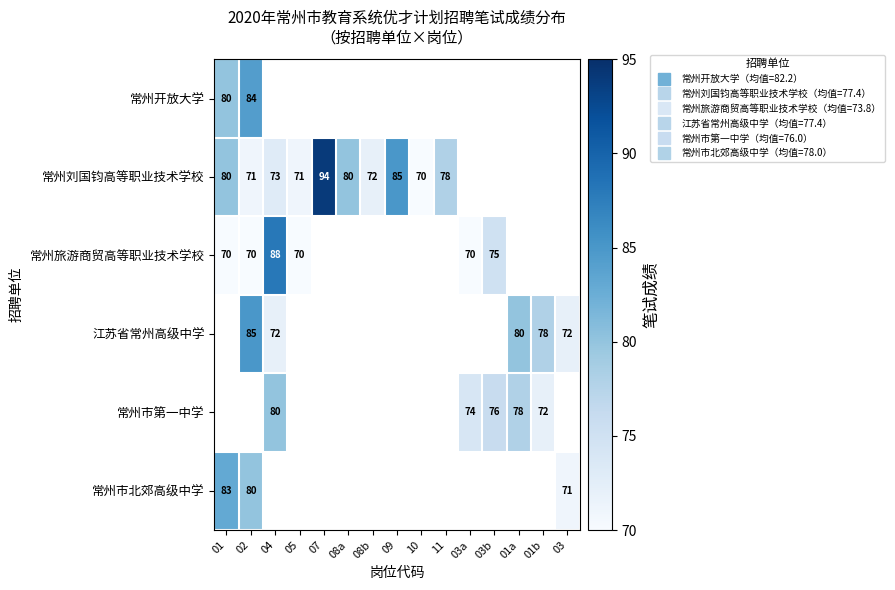

Which has a higher value, 04 or 02?

02